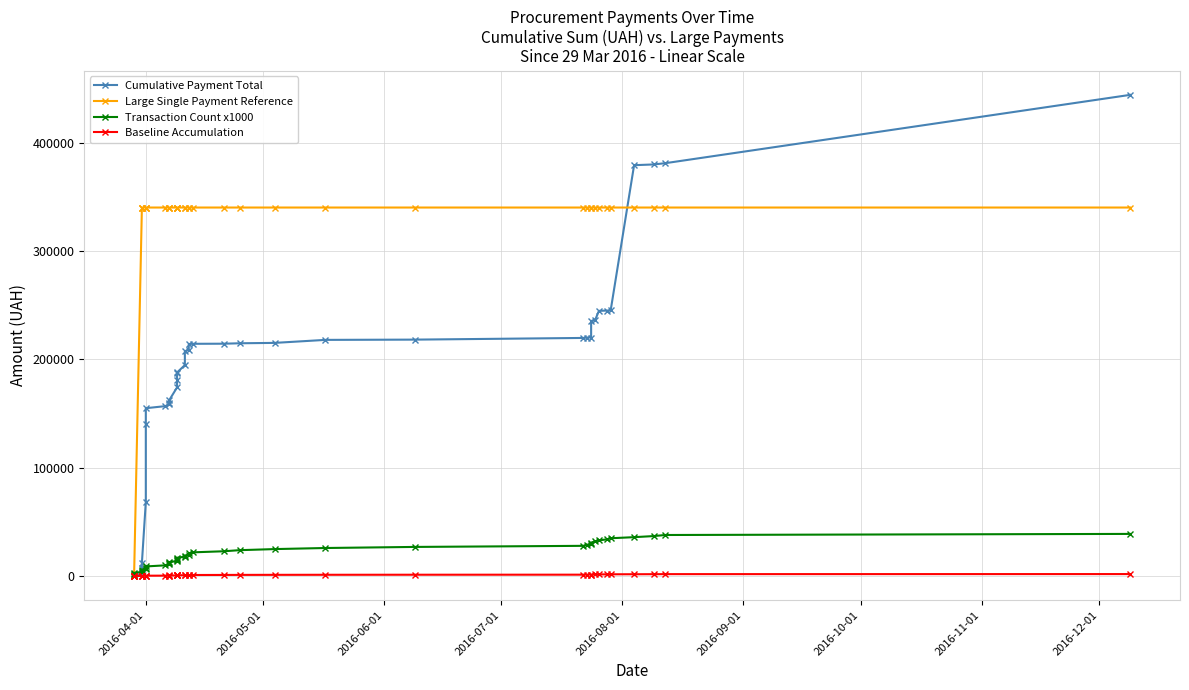

Does the chart have visible grid lines?

Yes